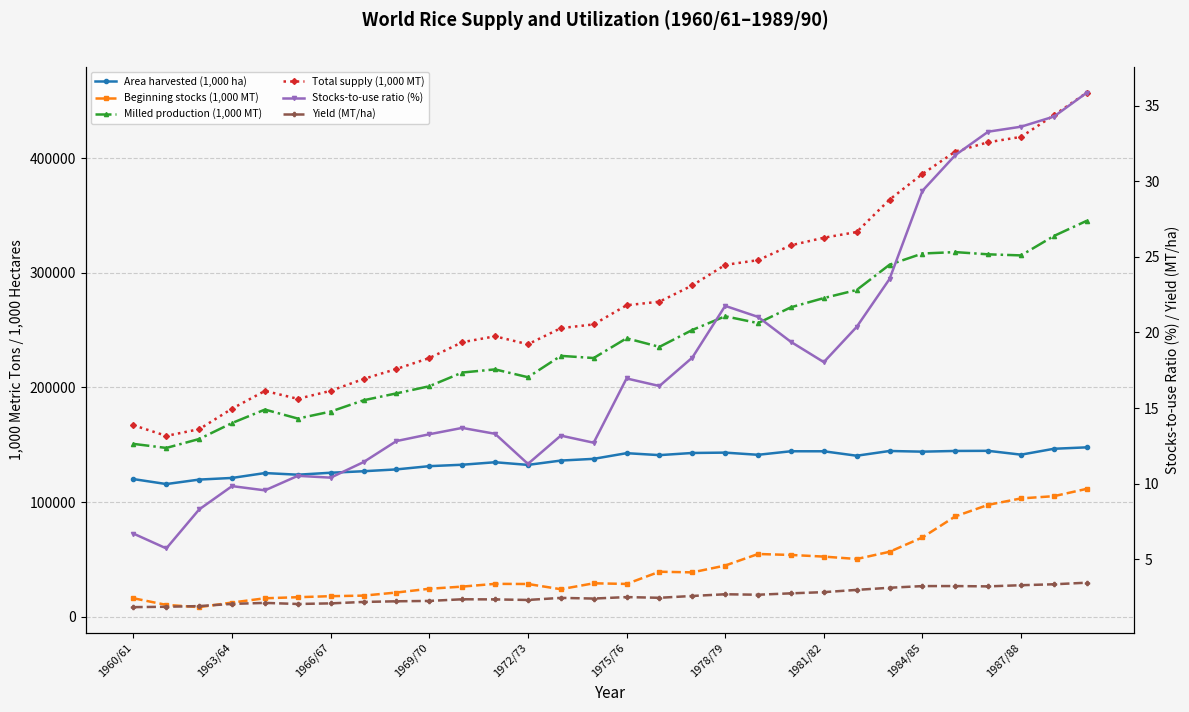

List the series in order of their peak value, lowest first.

Yield (MT/ha), Stocks-to-use ratio (%), Beginning stocks (1,000 MT), Area harvested (1,000 ha), Milled production (1,000 MT), Total supply (1,000 MT)